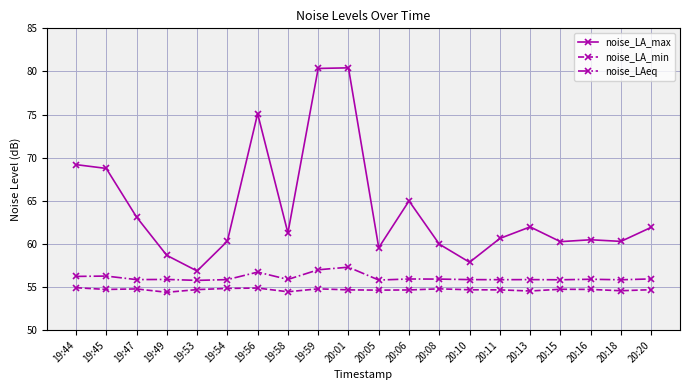

Which series changed the most between 19:56 and 20:13?

noise_LA_max